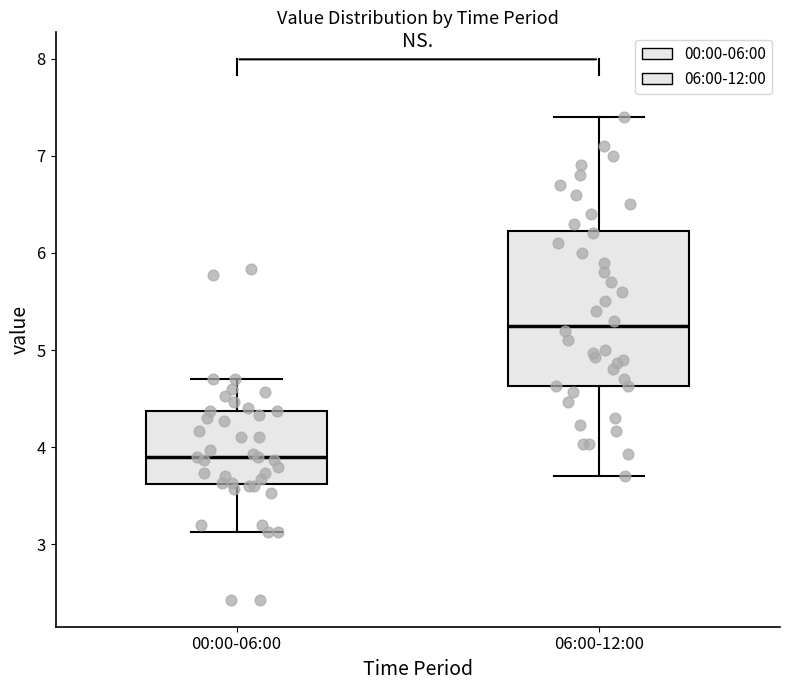

Where does the upper whisker of the box for 00:00-06:00 end on the y-axis? The values are not printed on the chart, so give them approximately, as read against the axis.

4.7